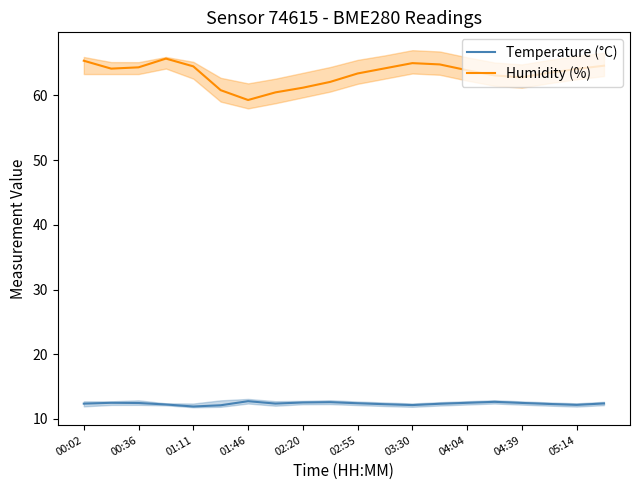

Reading left to right, transcribe all the data shown in this chart.

Temperature (°C): 12.4	12.5	12.5	12.2	11.9	12.1	12.8	12.4	12.6	12.6	12.4	12.3	12.2	12.3	12.5	12.7	12.5	12.3	12.2	12.4
Humidity (%): 65.4	64.2	64.3	65.7	64.5	60.8	59.3	60.5	61.2	62.1	63.4	64.2	65.0	64.8	63.9	63.1	62.8	63.5	64.1	64.6